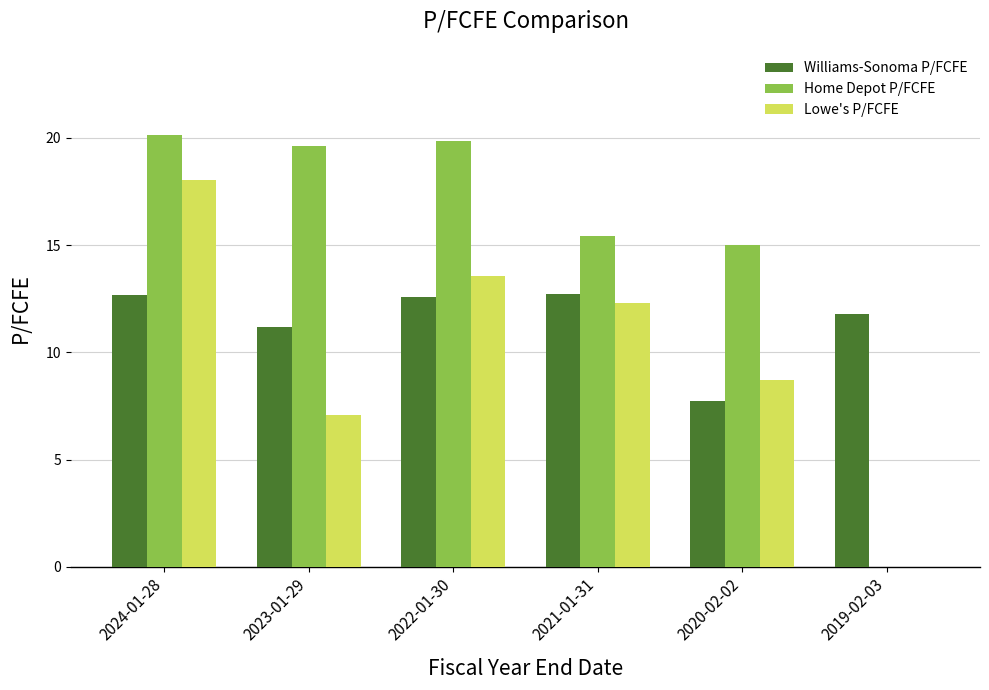

The value of Home Depot P/FCFE at 2023-01-29 is 7.3. True or false?

False